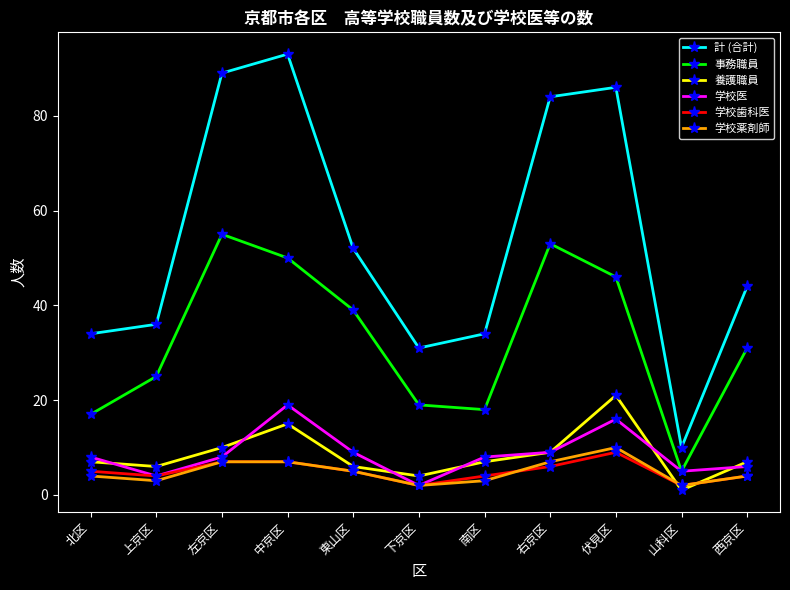

Which category has the highest value in the 学校医 series?

中京区